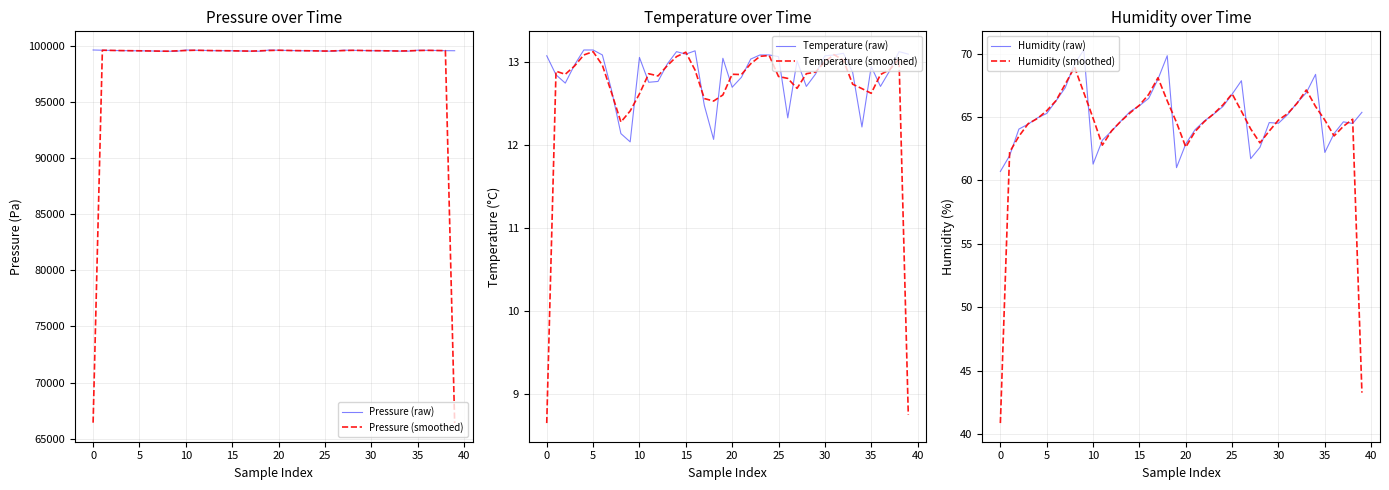

True or false: Humidity (smoothed) has more than 0 interior local peaks.

True